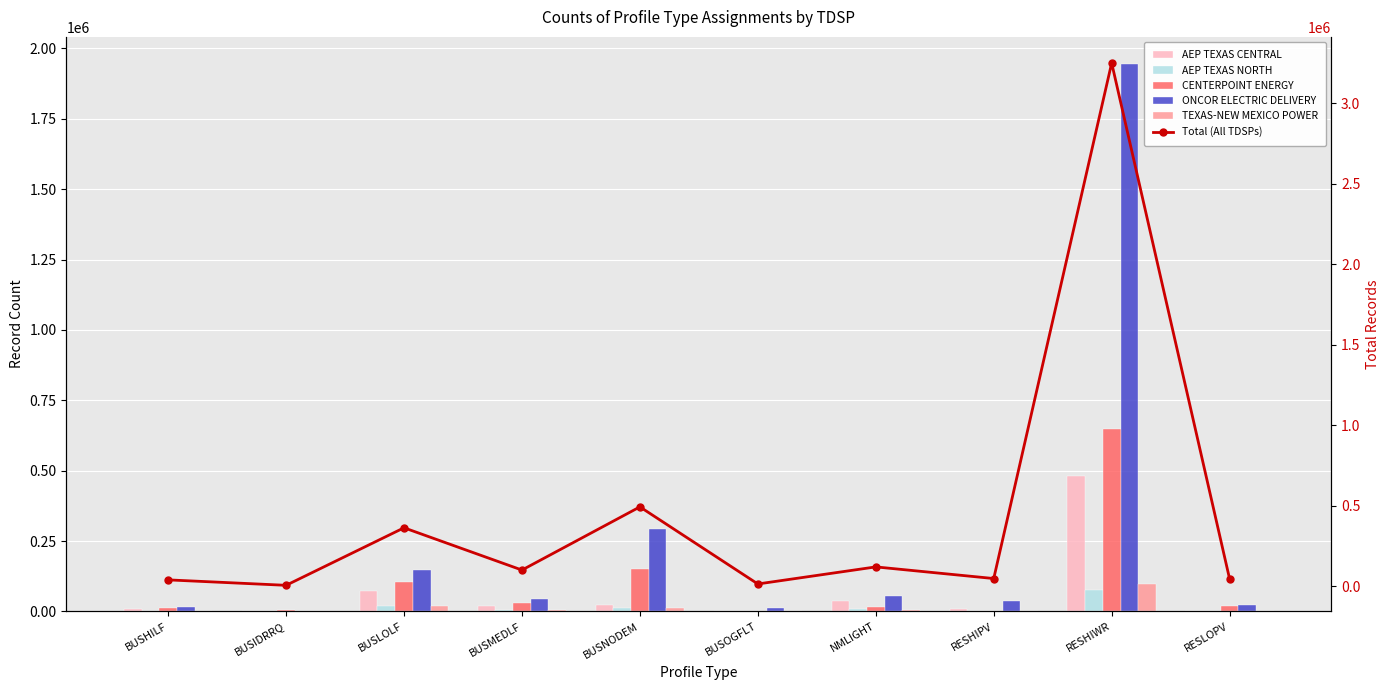

What is the average value of the TEXAS-NEW MEXICO POWER series?

14533